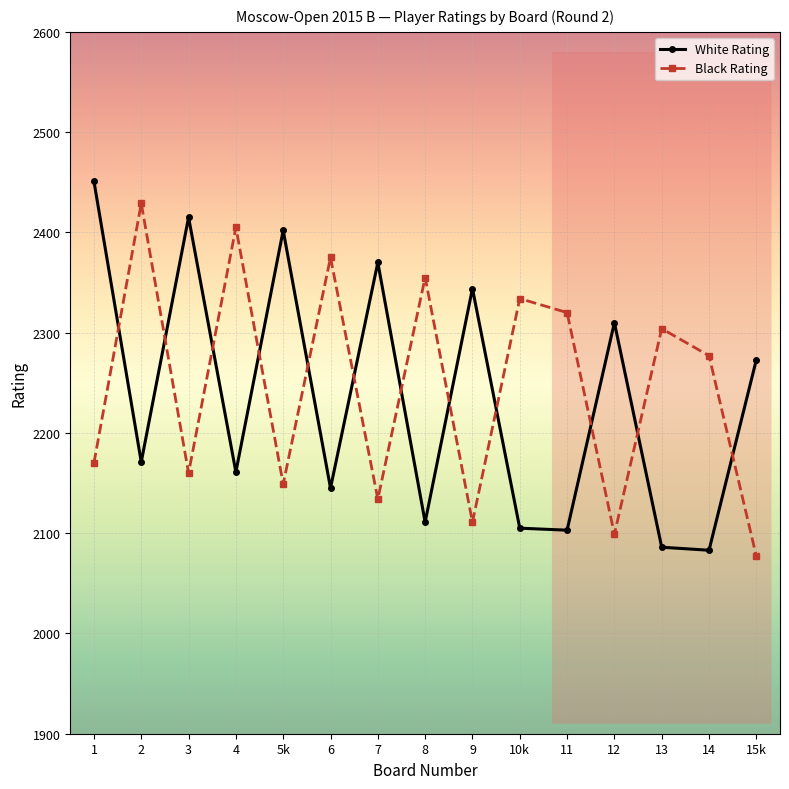

In Black Rating, how many points are lower than both neighbors (excluding endpoints)?

5